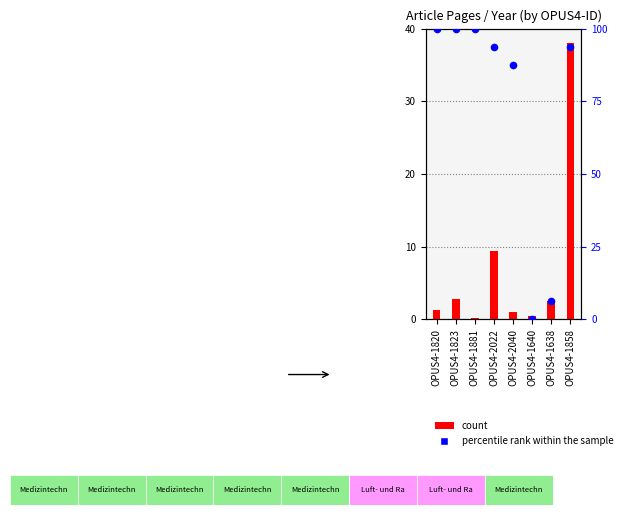

Which series has the largest total across all categories?

percentile rank within the sample